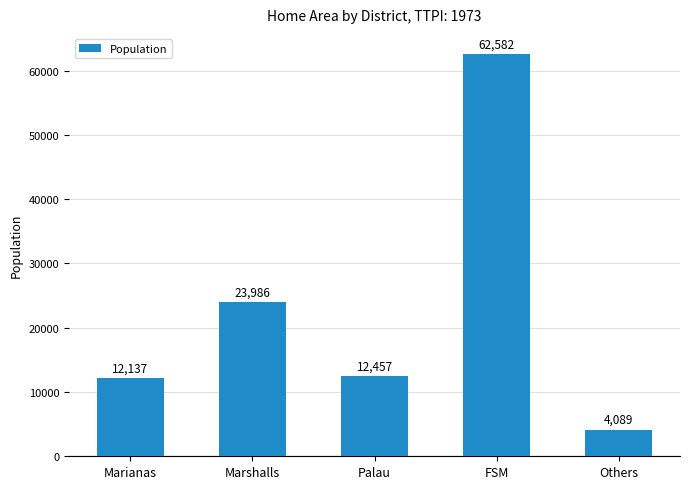

What is the change in value from Marianas to Marshalls?

+11849